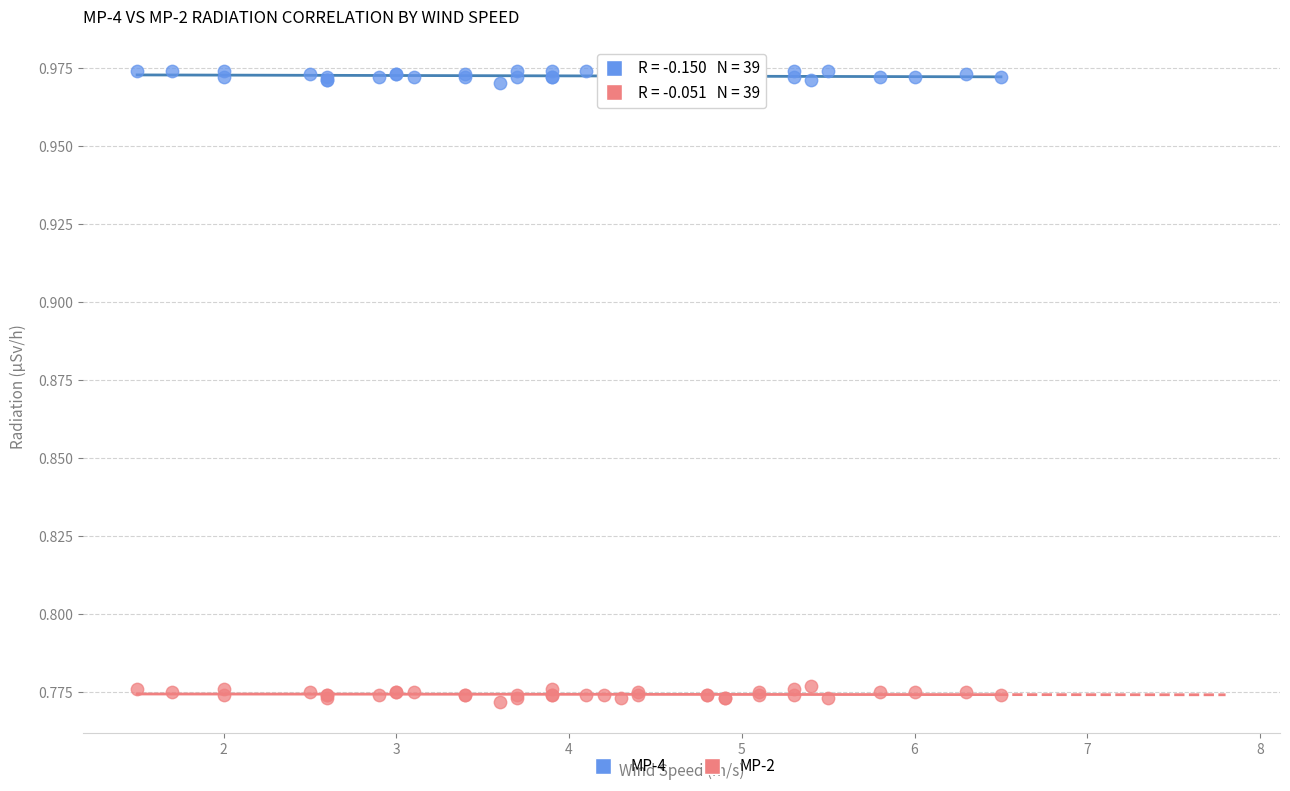

Which series contains the lowest Y value?

MP-2